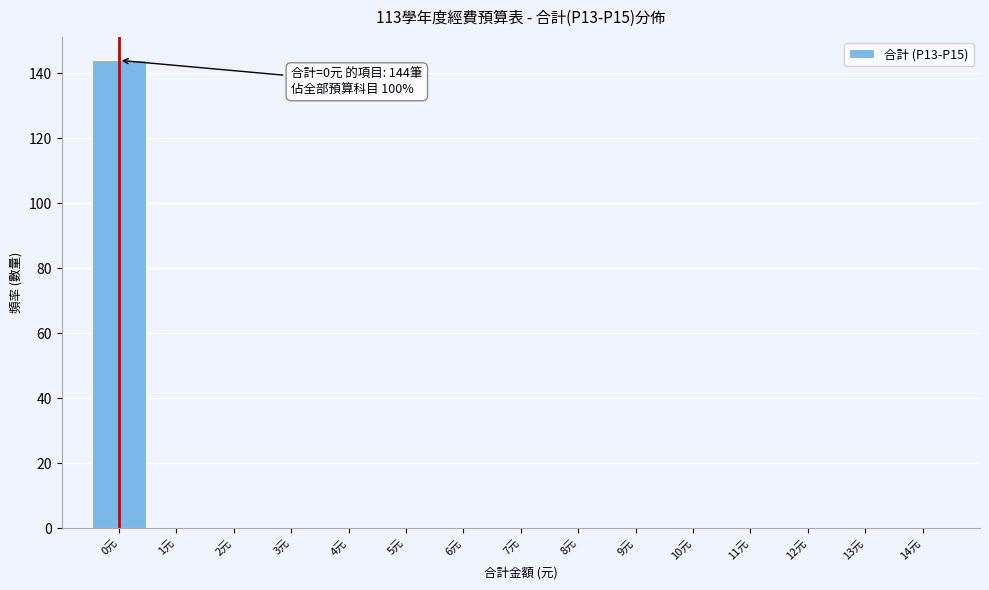

Which range on the x-axis has the tallest bar?

-0.5 to 0.5